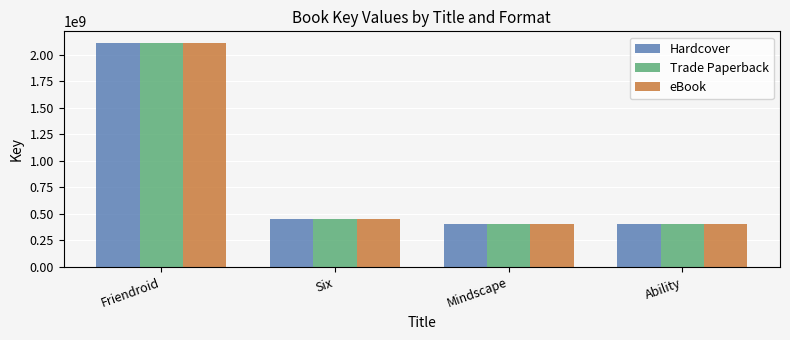

What is the greatest value displayed?

2115141425